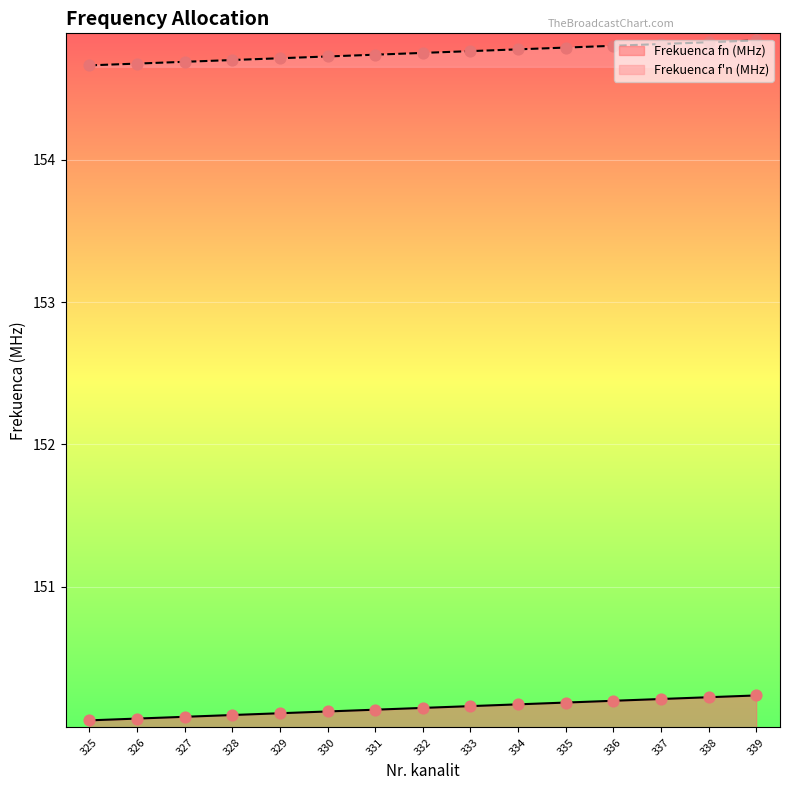

Is the value of Frekuenca fn (MHz) at 338 greater than the value of Frekuenca f'n (MHz) at 329?

No